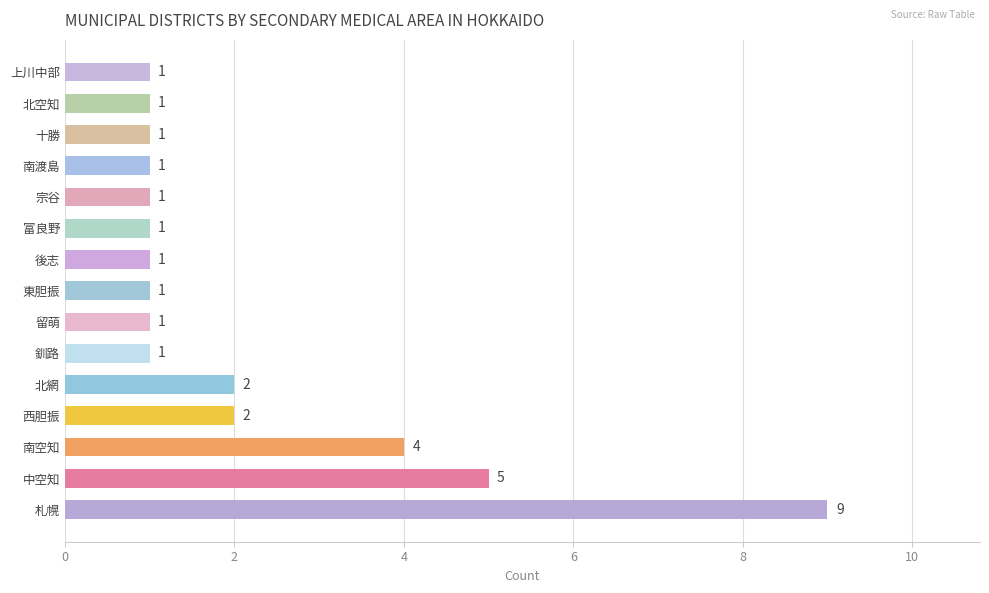

How many values are between 1 and 2?

12